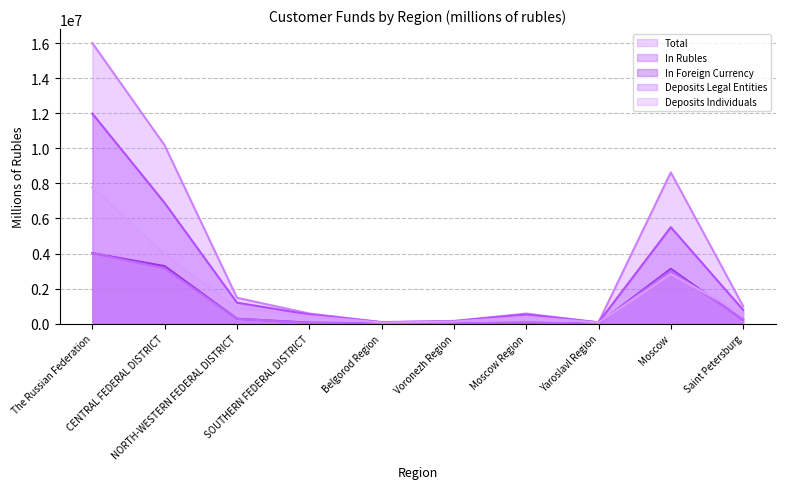

List the series in order of their peak value, lowest first.

In Foreign Currency, Deposits Legal Entities, Deposits Individuals, In Rubles, Total